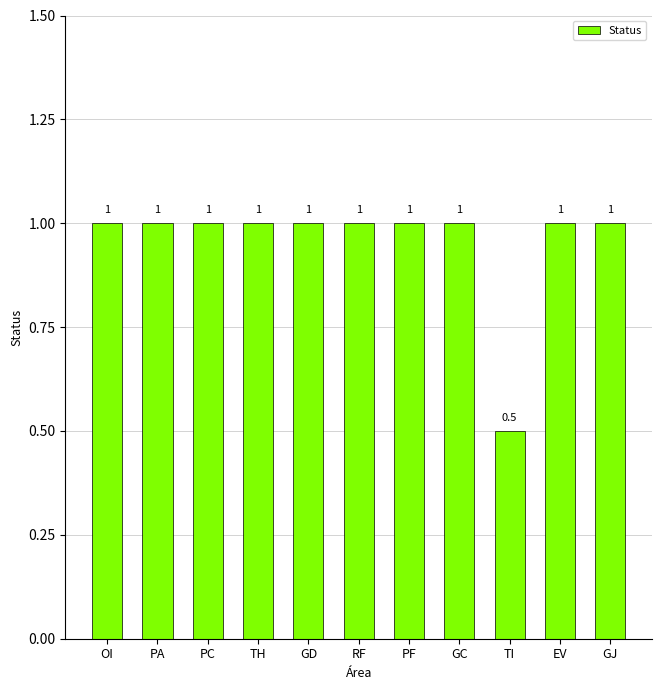

How many values are below 1?

1